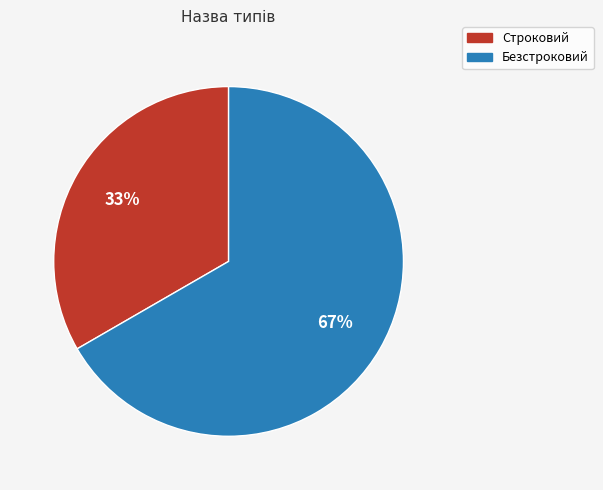

What is the ratio of the value at Строковий to the value at Безстроковий?

0.5